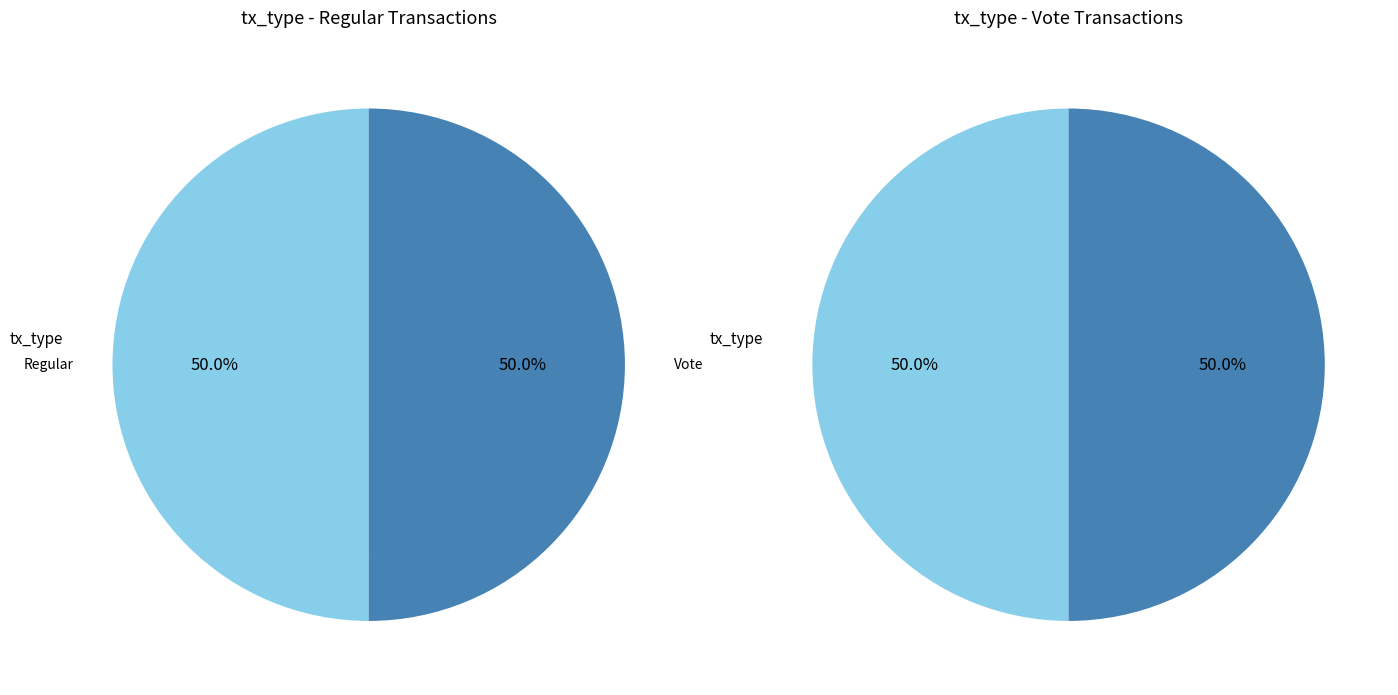

How many segments does this pie chart have?

2